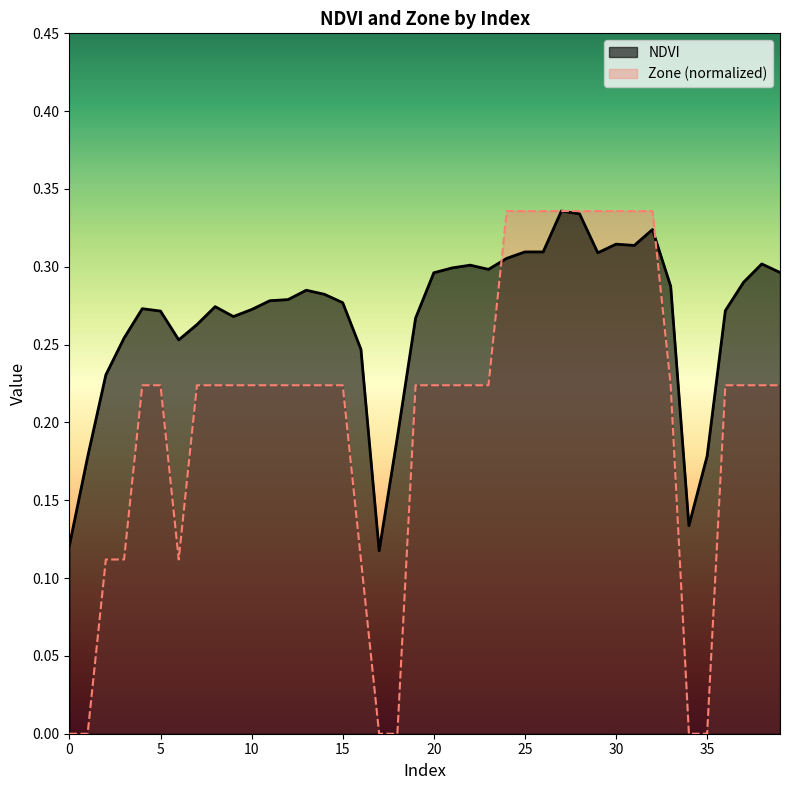

After their last crossing, which series has the higher values: Zone or NDVI?

NDVI